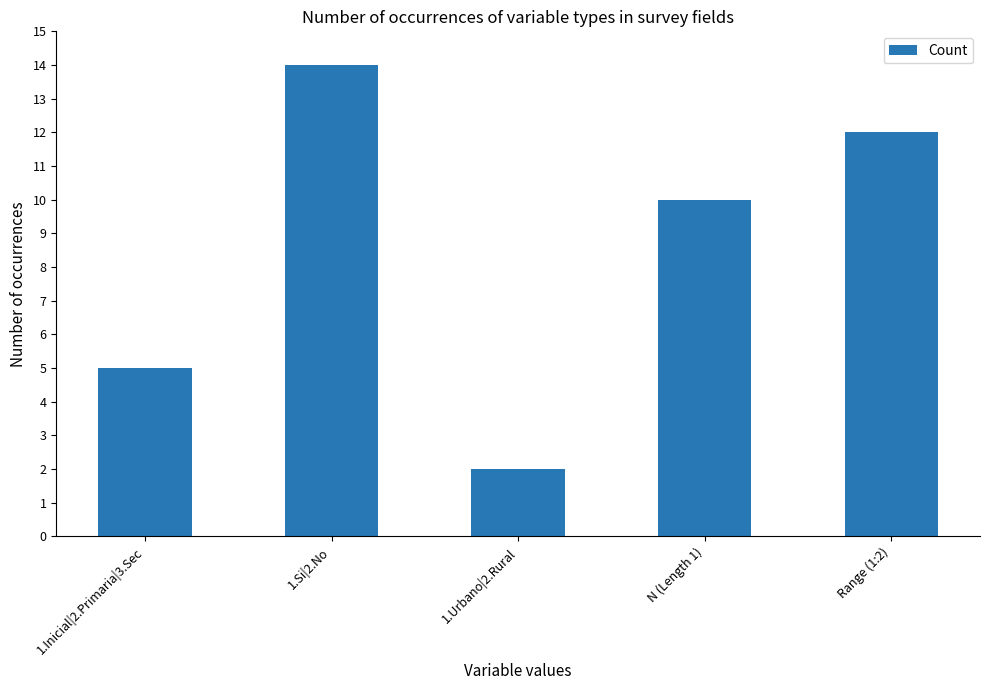

Rank the categories by value from lowest to highest.

1.Urbano|2.Rural, 1.Inicial|2.Primaria|3.Sec, N (Length 1), Range (1:2), 1.Si|2.No